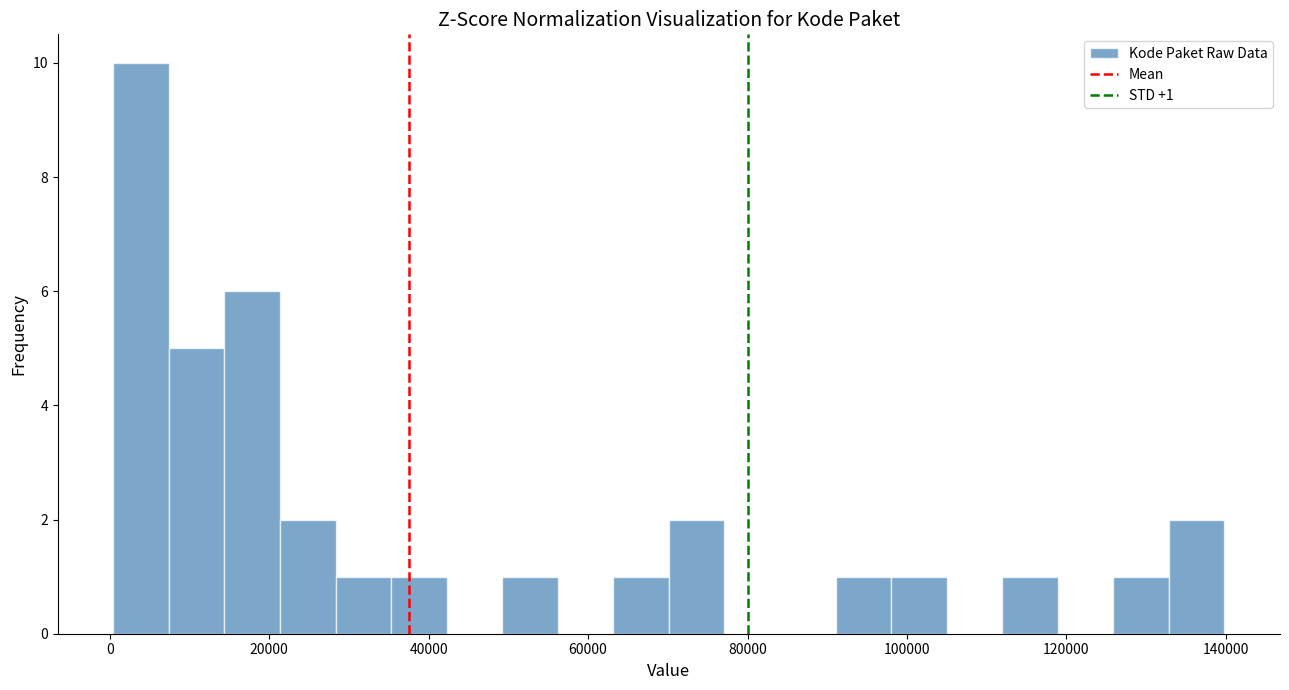

Read against the x-axis, roughly where is the centre of the tallest bar?

4000